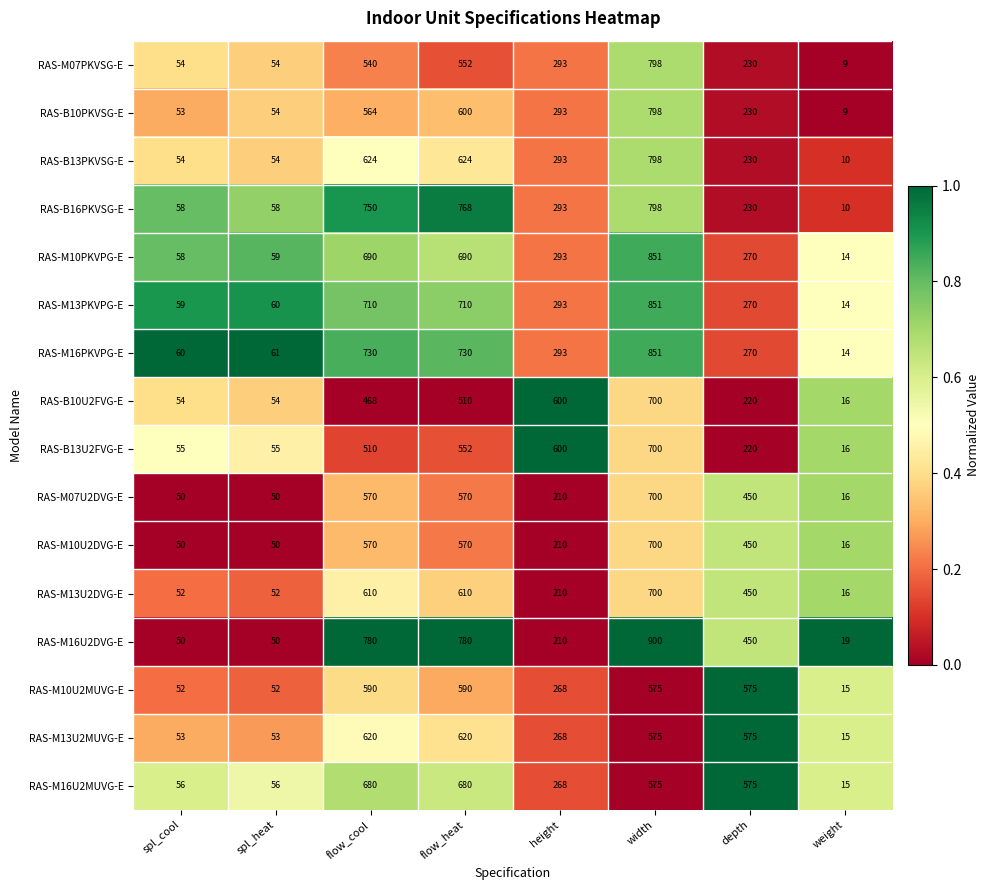

Where is RAS-B10PKVSG-E nearest to the value 403?

height